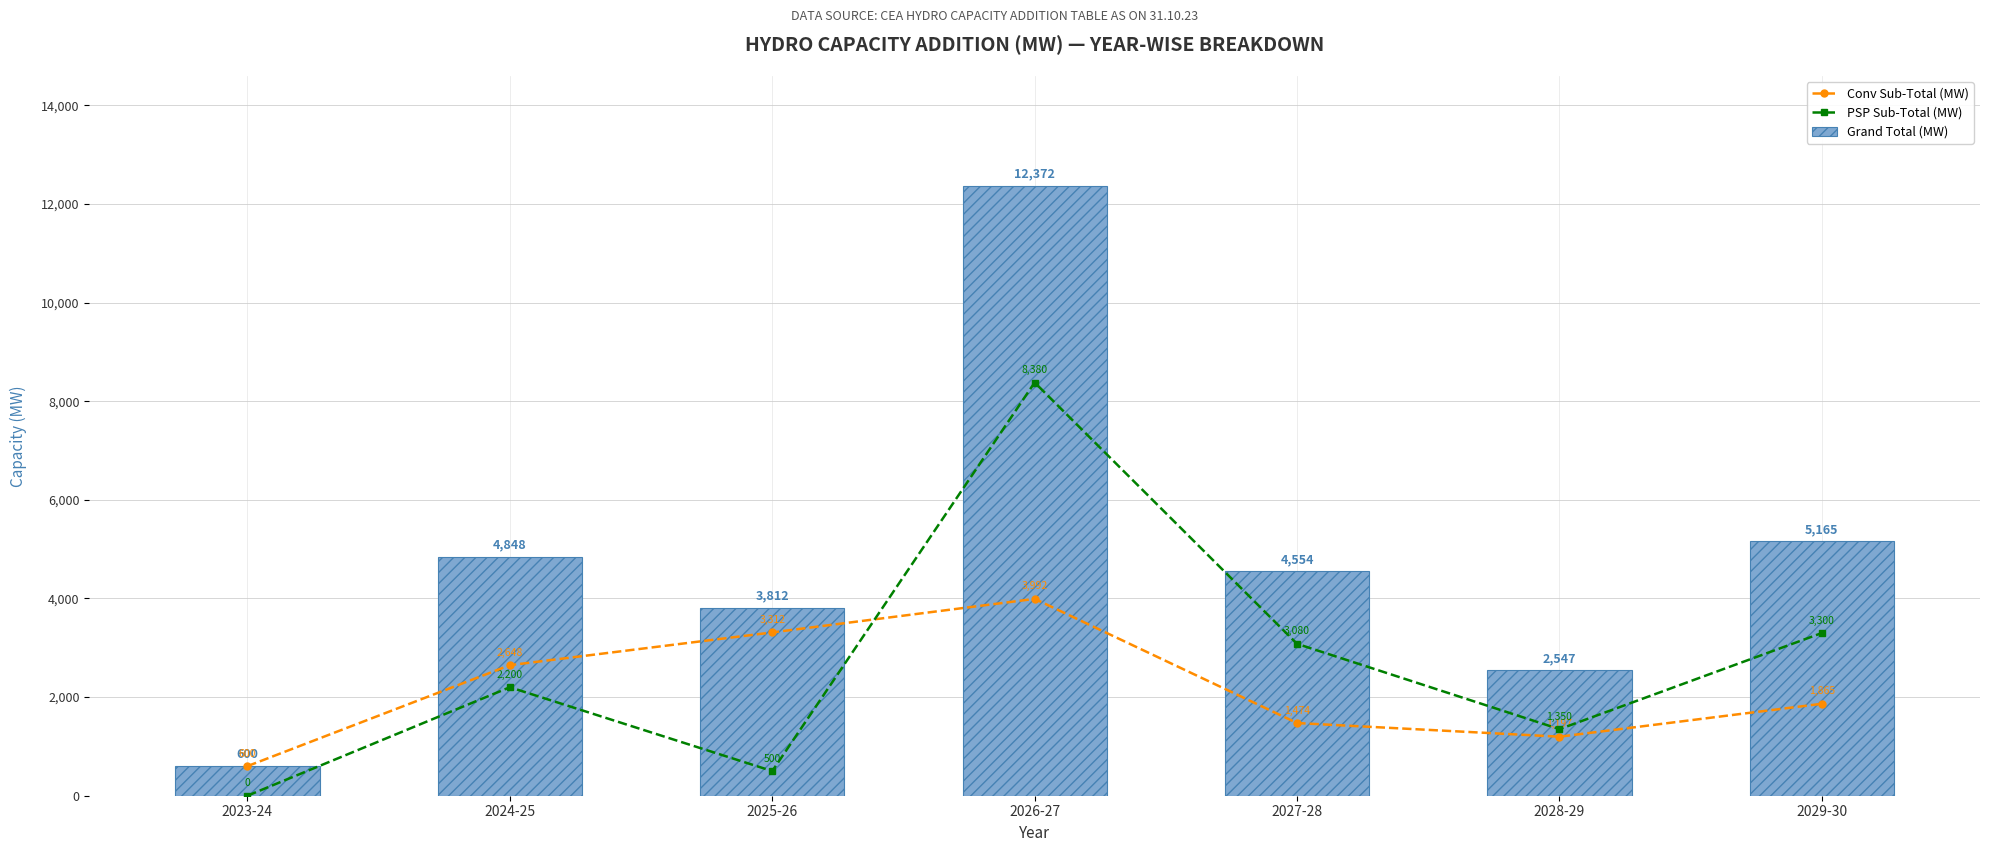

The value of Conv Sub-Total (MW) at 2024-25 is 4448.2. True or false?

False